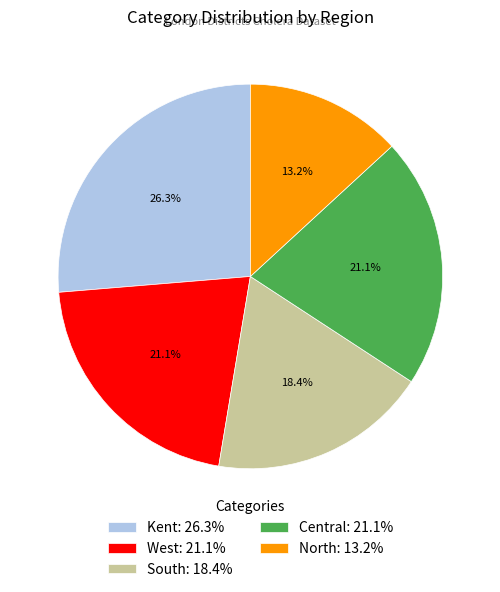

To the nearest percent, what portion does West represent?

21%